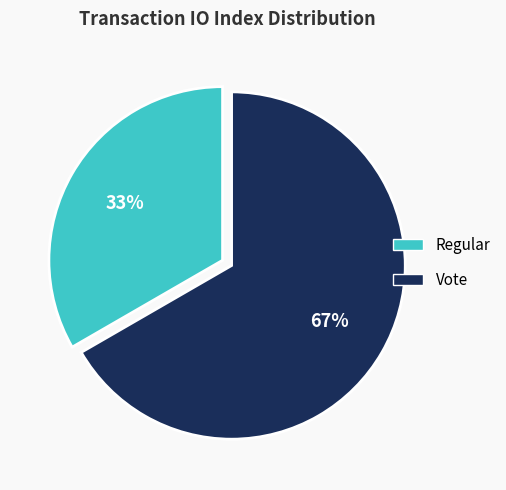

What is the ratio of the value at Vote to the value at Regular?

2.0